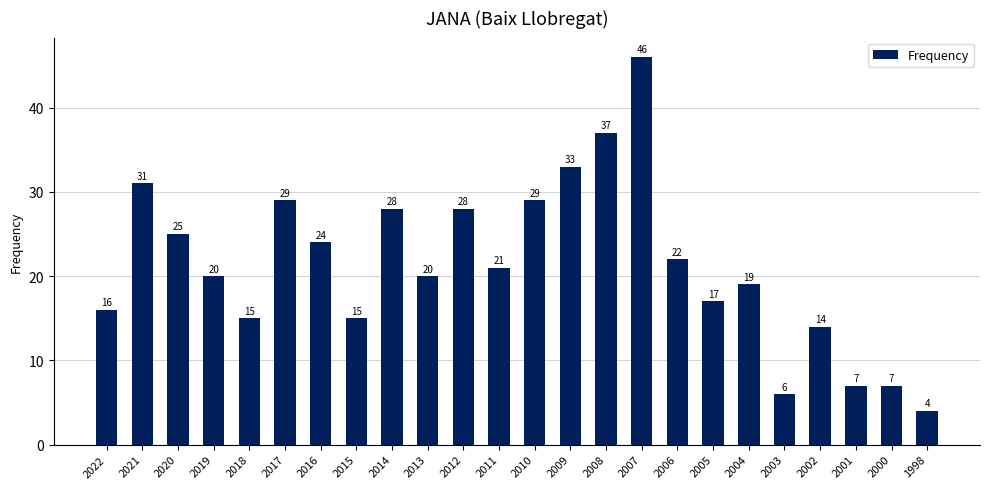

How many data points does each series have?

24